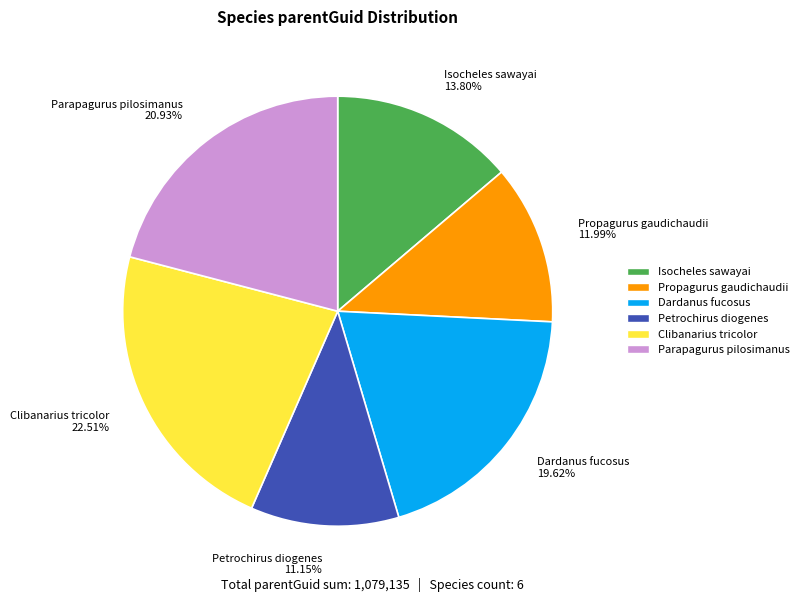

Which slice is the largest?

Clibanarius tricolor